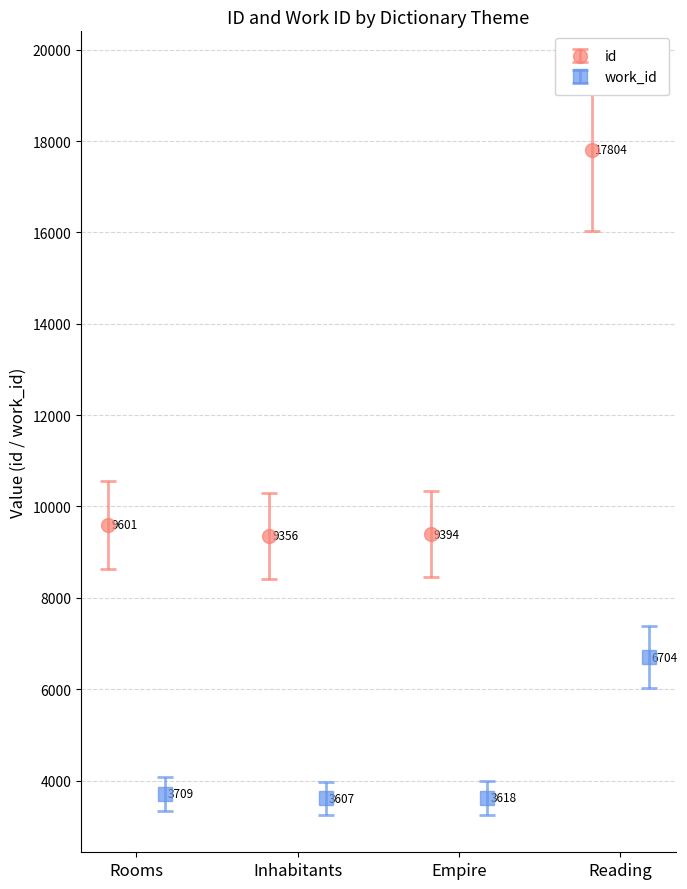

What is the value of the id point at the 3rd from the left?

9394